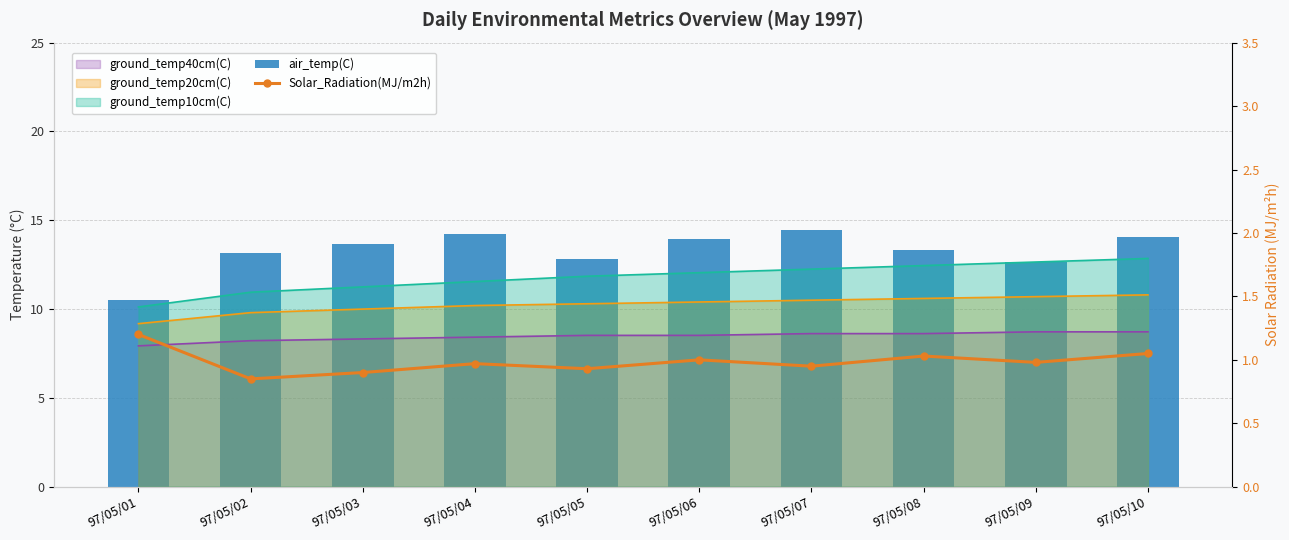

What is the value of the air_temp(C) bar at the 1st from the left?

10.5